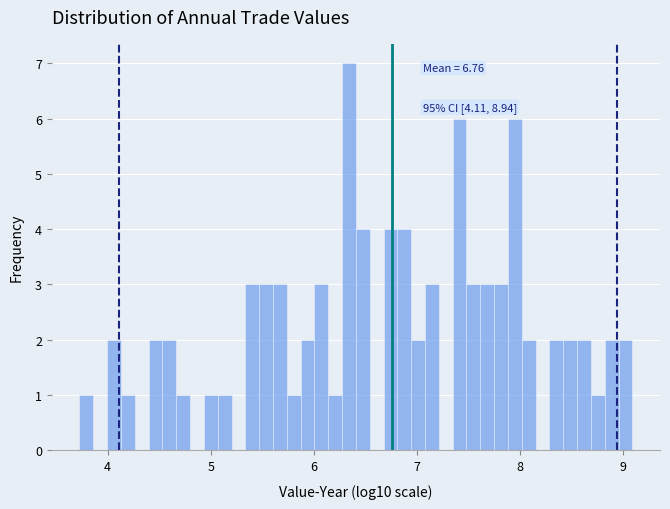

Read against the x-axis, roughly where is the centre of the tallest bar?

6.3